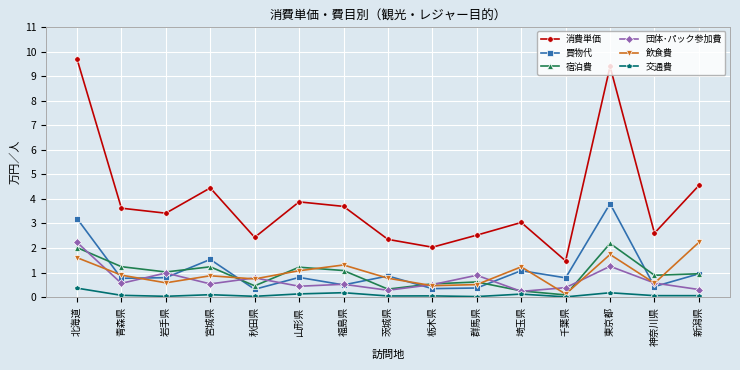

What is the sum of the 宿泊費 values at 岩手県 and 群馬県?

1.6